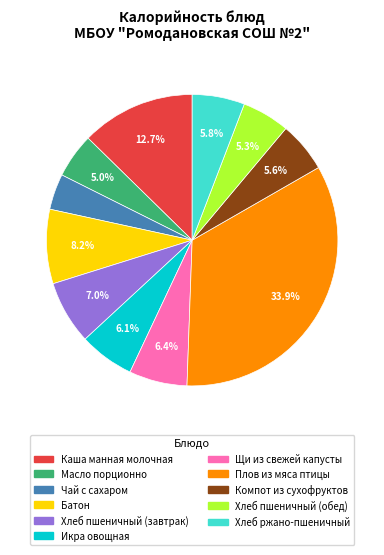

Does Плов из мяса птицы account for over 50% of the chart?

No